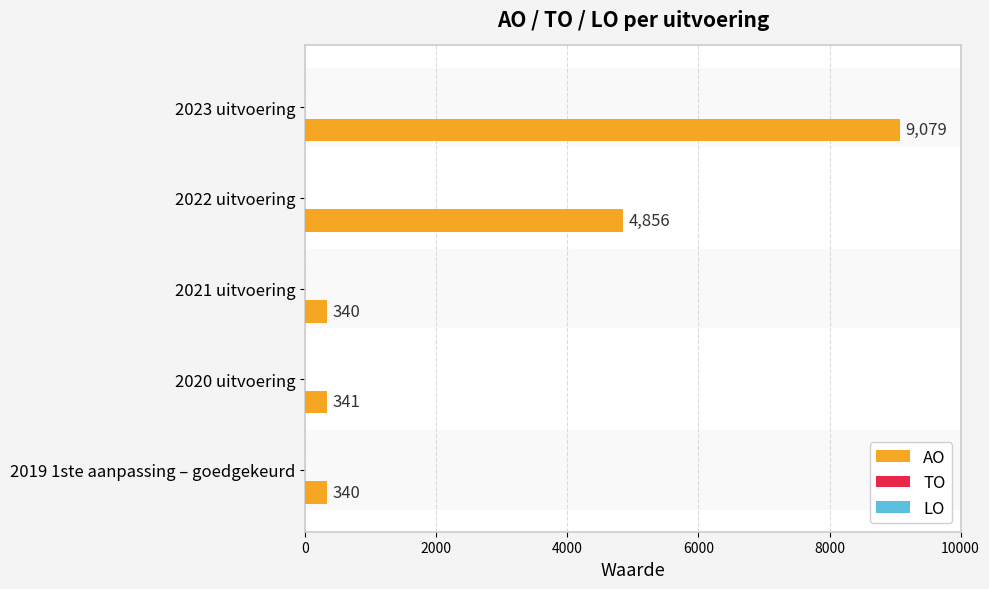

Reading left to right, what are all the values shown in this chart?

AO: 9079.0	4856.0	340.0	341.0	340.0
TO: 0.2	0.2	0.2	0.2	0.2
LO: 0.2	0.2	0.2	0.2	0.2